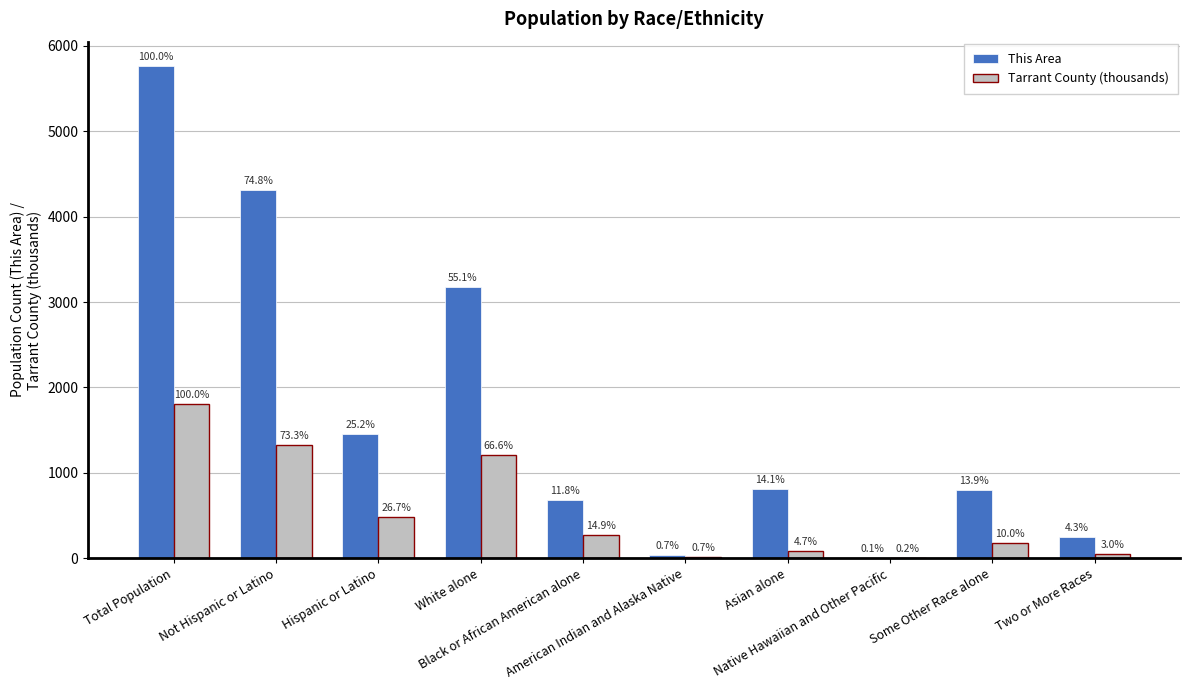

Between White alone and Black or African American alone, which is larger?

White alone